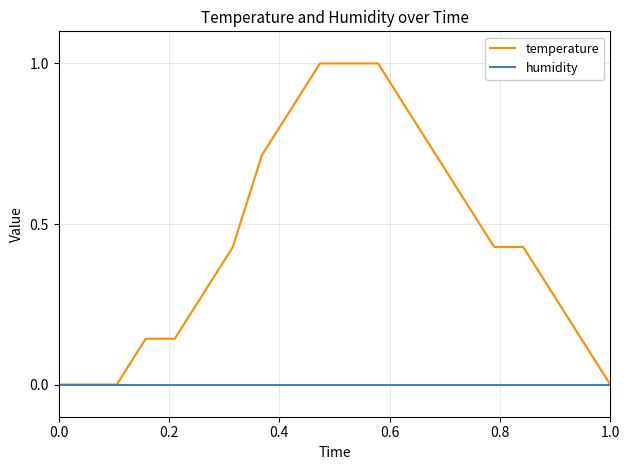

Rank the series by their maximum value, from lowest to highest.

humidity, temperature